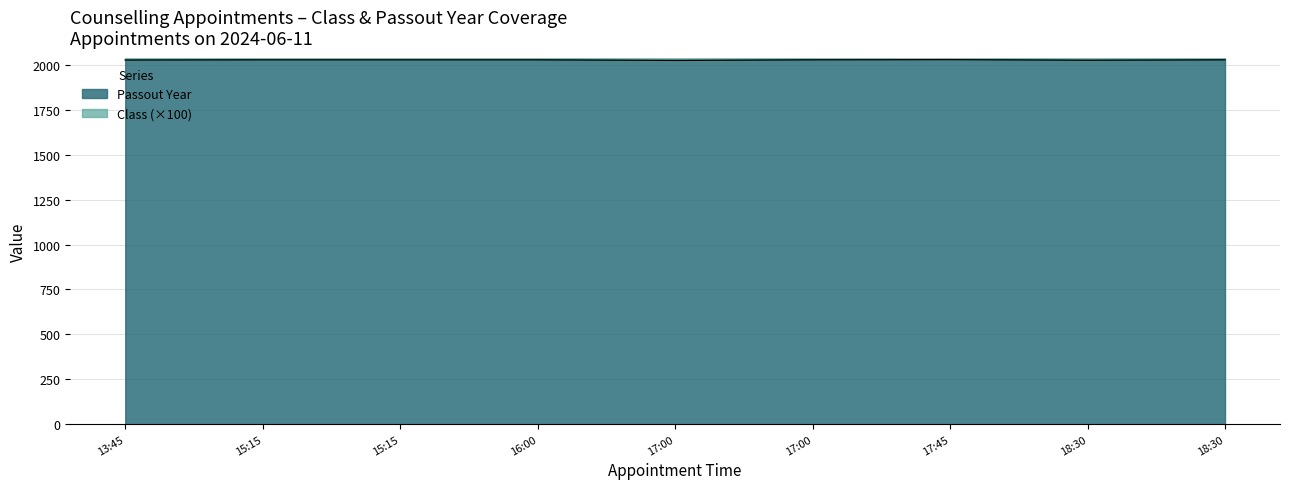

Is it true that Class equals 2028 at 17:00?

True